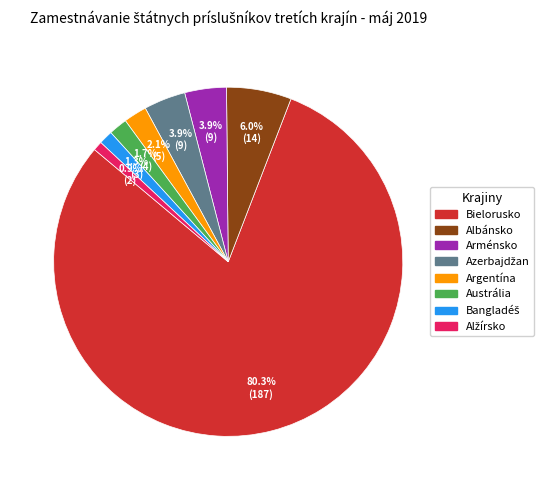

Is it true that Albánsko is 1% of the pie?

False